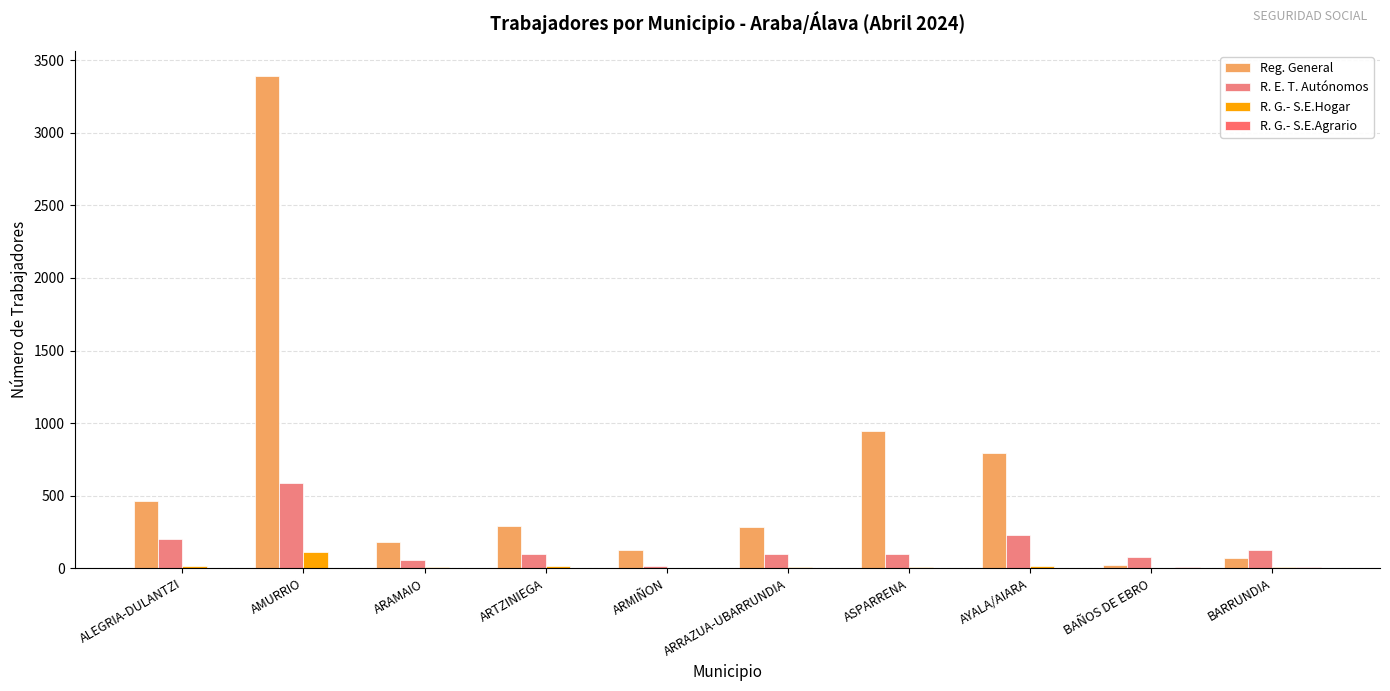

Reading left to right, list all the values displayed in this chart.

Reg. General: ALEGRIA-DULANTZI=463	AMURRIO=3394	ARAMAIO=178	ARTZINIEGA=293	ARMIÑON=129	ARRAZUA-UBARRUNDIA=287	ASPARRENA=945	AYALA/AIARA=791	BAÑOS DE EBRO=25	BARRUNDIA=69
R. E. T. Autónomos: ALEGRIA-DULANTZI=204	AMURRIO=590	ARAMAIO=59	ARTZINIEGA=98	ARMIÑON=17	ARRAZUA-UBARRUNDIA=97	ASPARRENA=100	AYALA/AIARA=232	BAÑOS DE EBRO=76	BARRUNDIA=128
R. G.- S.E.Hogar: ALEGRIA-DULANTZI=16	AMURRIO=113	ARAMAIO=7	ARTZINIEGA=13	ARMIÑON=0	ARRAZUA-UBARRUNDIA=10	ASPARRENA=6	AYALA/AIARA=19	BAÑOS DE EBRO=3	BARRUNDIA=6
R. G.- S.E.Agrario: ALEGRIA-DULANTZI=2	AMURRIO=2	ARAMAIO=2	ARTZINIEGA=2	ARMIÑON=0	ARRAZUA-UBARRUNDIA=2	ASPARRENA=2	AYALA/AIARA=5	BAÑOS DE EBRO=8	BARRUNDIA=6